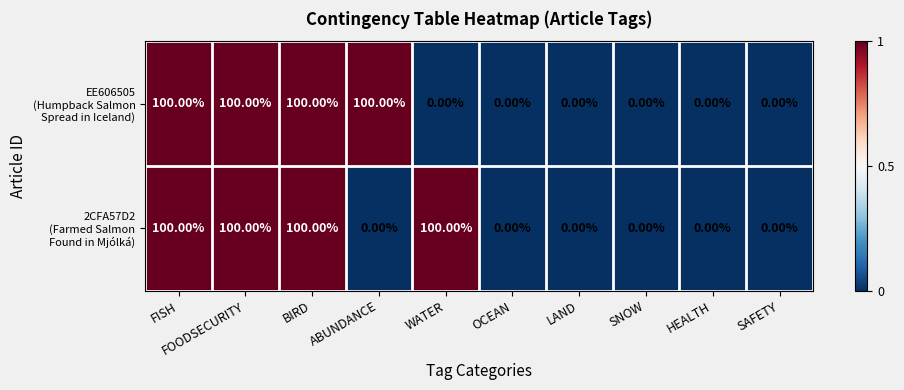

At how many categories does at least one series exceed 98?

5